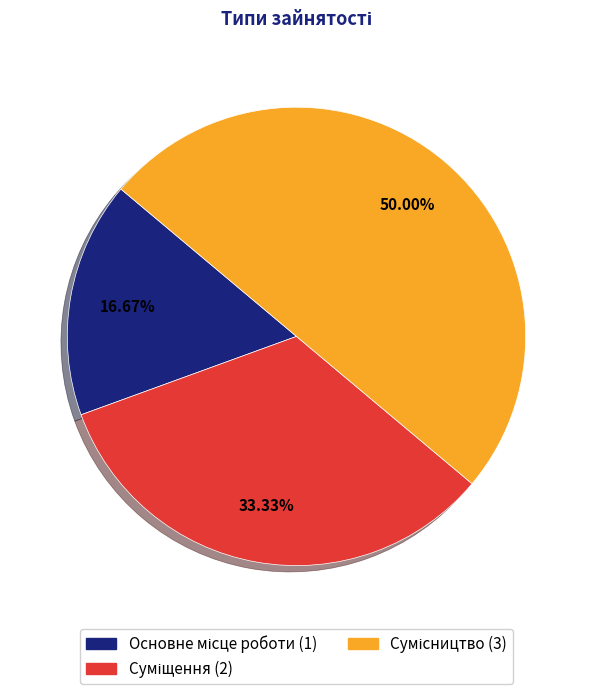

How many slices are in this pie chart?

3